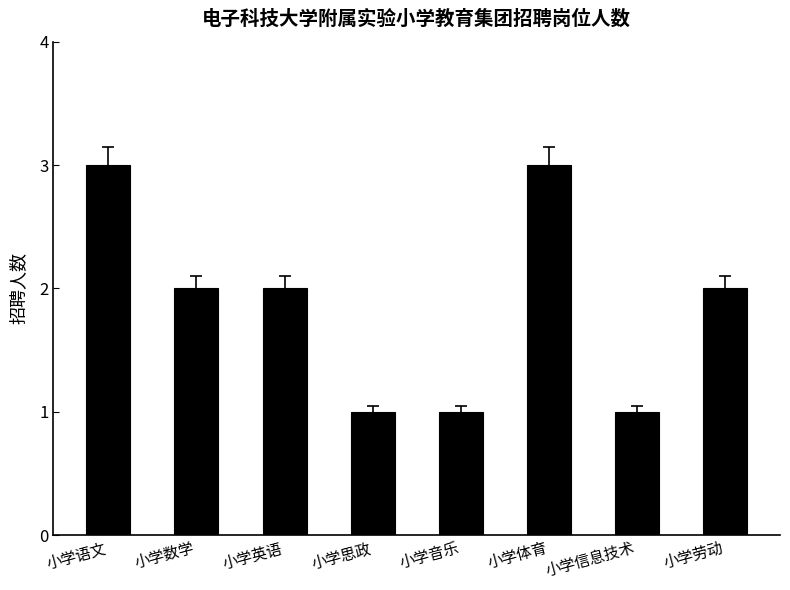

What is the label of the 2nd bar from the left?

小学数学